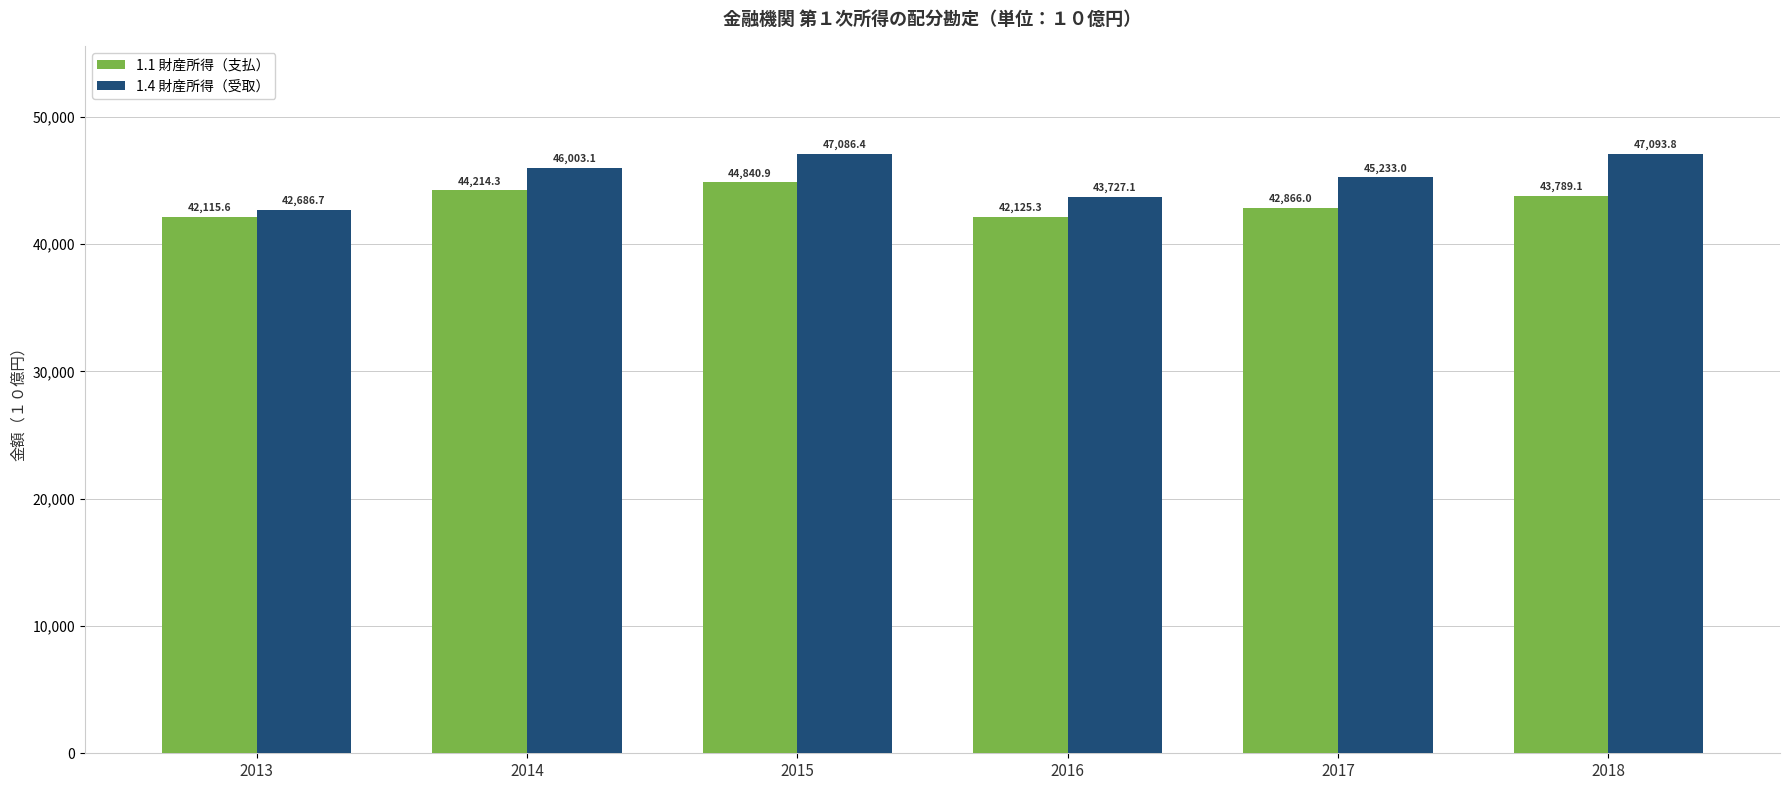

Rank the series at 2014 from highest to lowest value.

1.4 財産所得（受取）, 1.1 財産所得（支払）